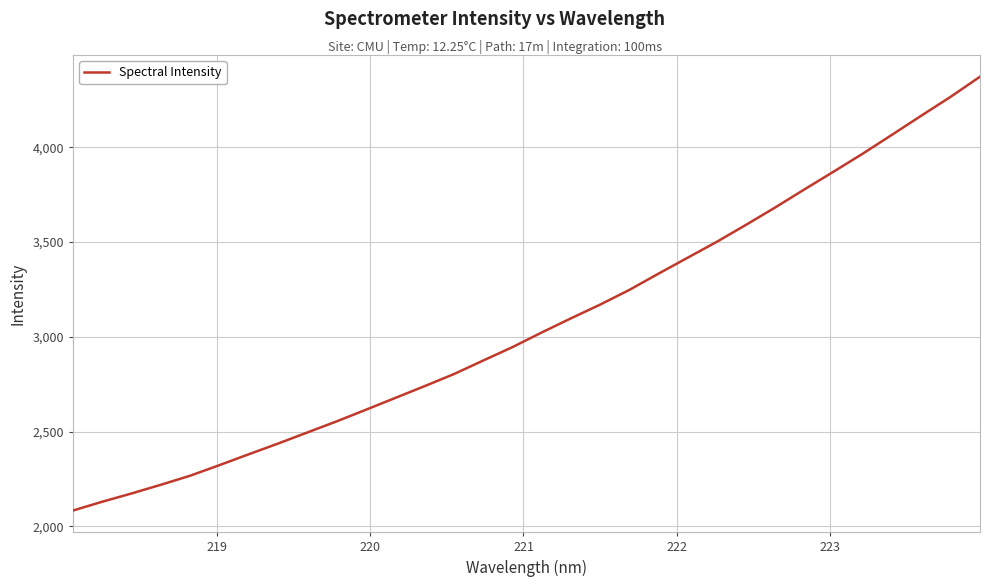

What is the difference between the maximum and minimum values?

2288.5